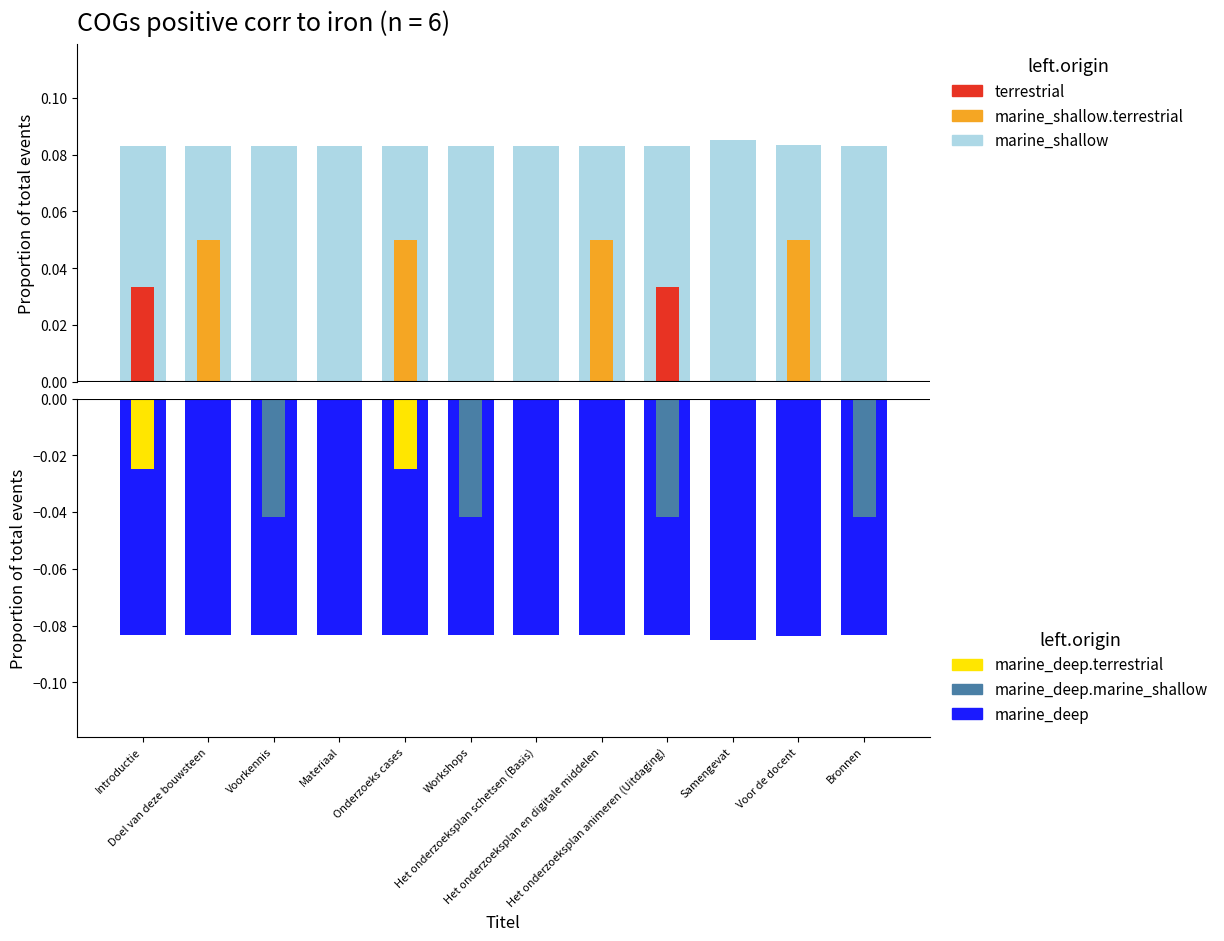

What is the value of the 12th bar from the left?

0.1